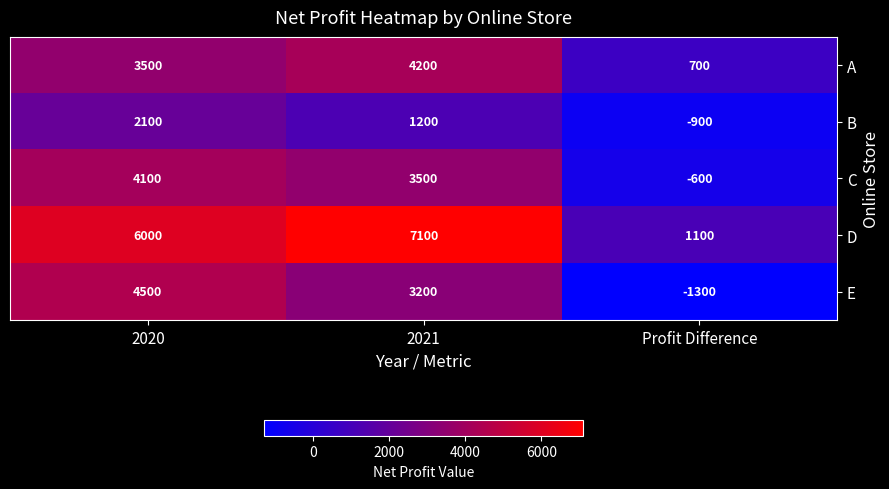

Is it true that C equals 4100 at 2020?

True